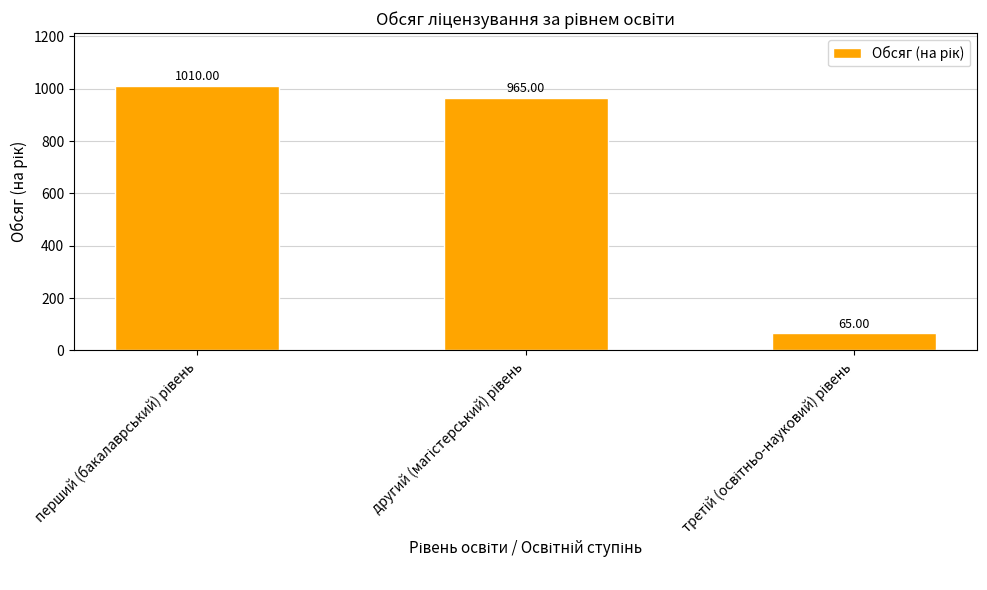

What is the average value?

680